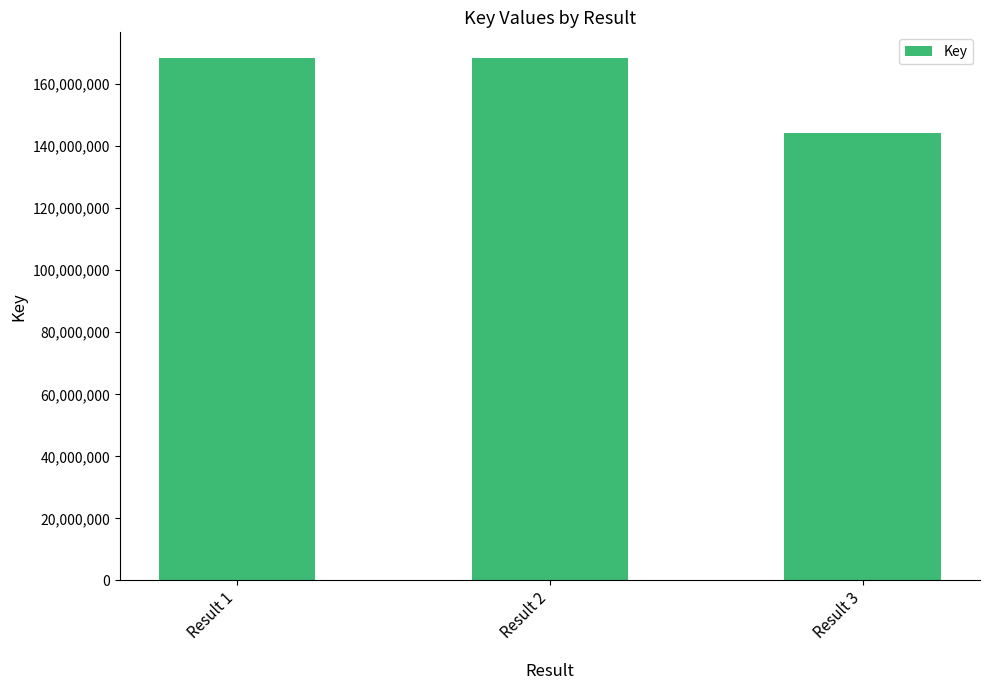

What is the value of the 3rd bar from the left?

144249437